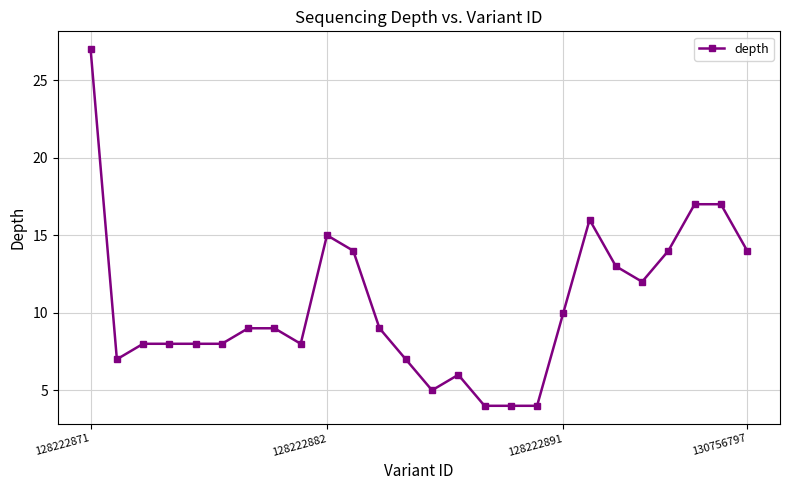

What is the difference between the maximum and minimum values?

23